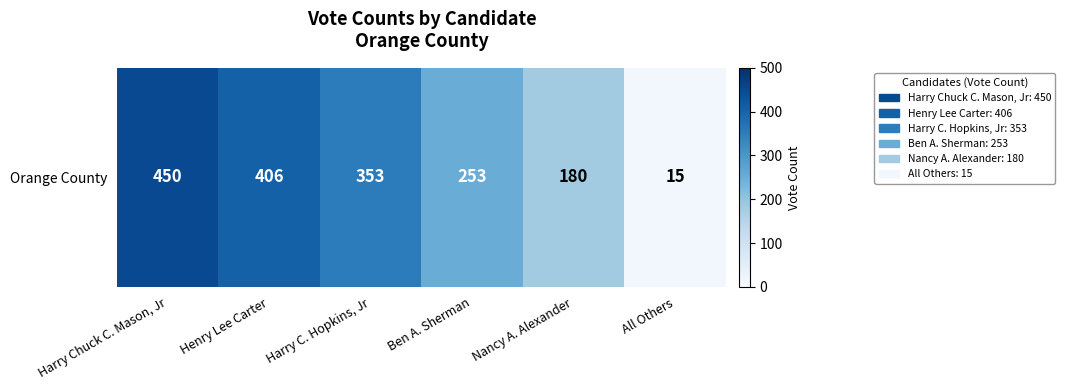

What is the change in value from Henry Lee Carter to Ben A. Sherman?

-153